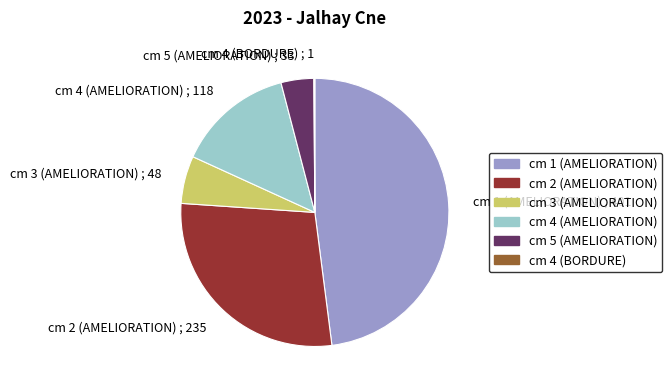

What is the ratio of the value at cm 1 (AMELIORATION) to the value at cm 4 (AMELIORATION)?

3.4